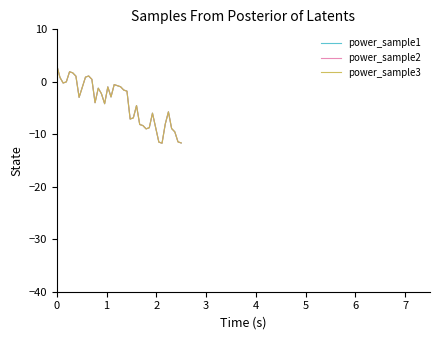

Does the chart display data point markers on the line(s)?

No